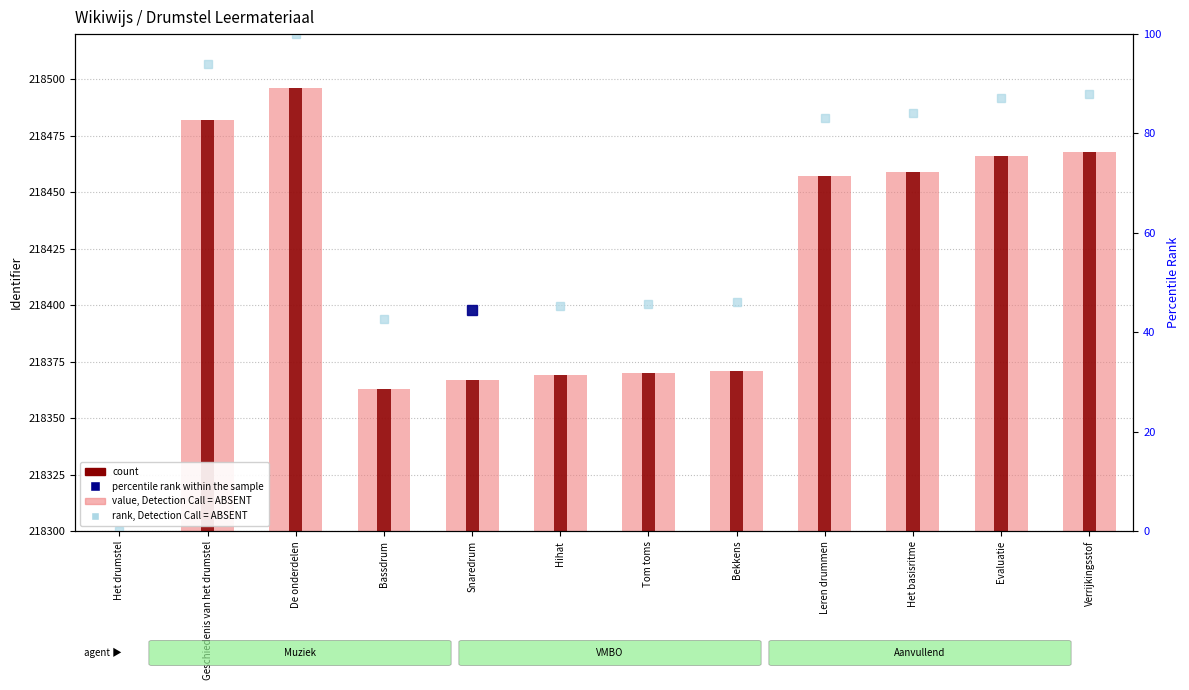

What is the maximum value shown in the chart?

218496.0